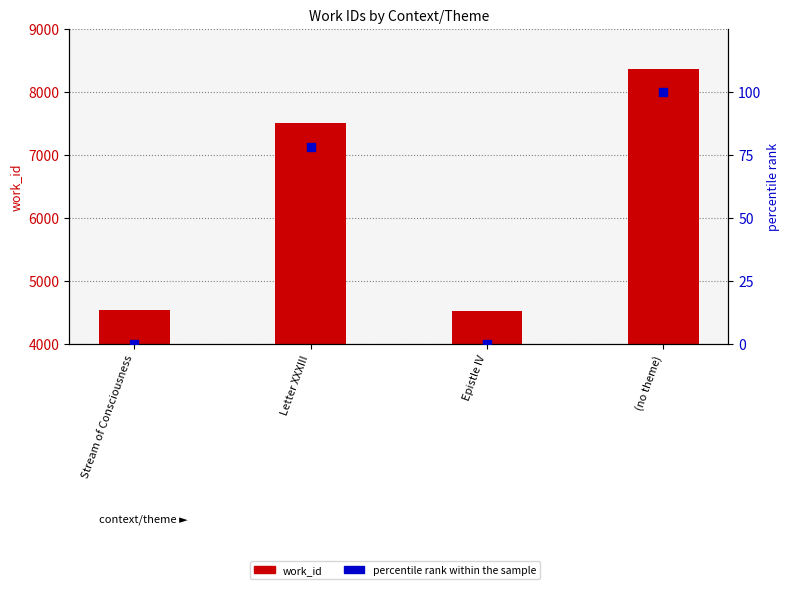

Is the value of percentile rank within the sample at (no theme) greater than the value of work_id at Epistle IV?

No